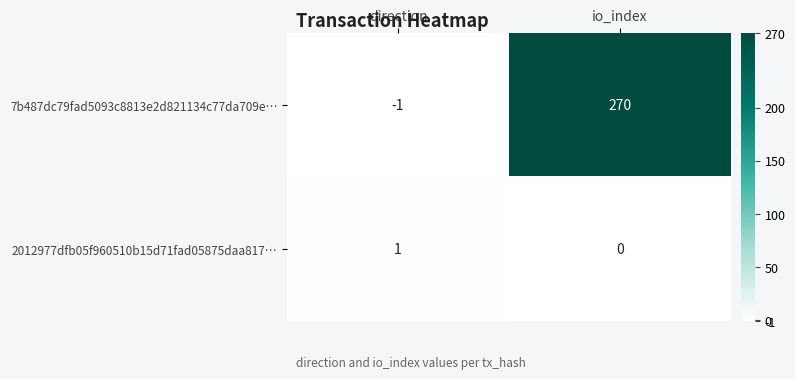

How many data points does each series have?

2